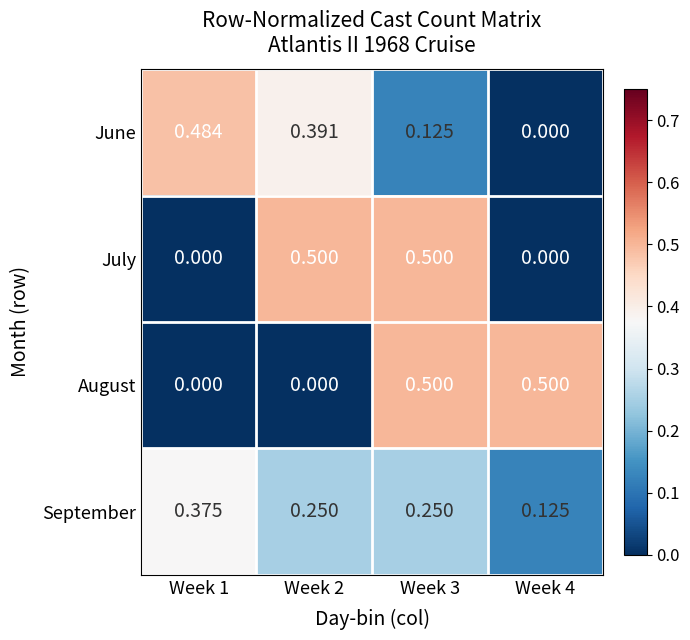

Count the number of categories in the chart.

4